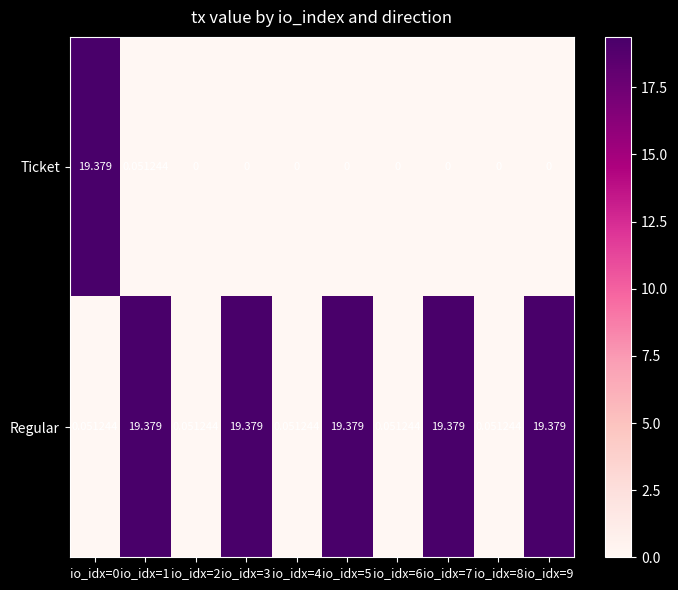

Is the value of Regular at io_idx=7 greater than the value of Ticket at io_idx=7?

Yes